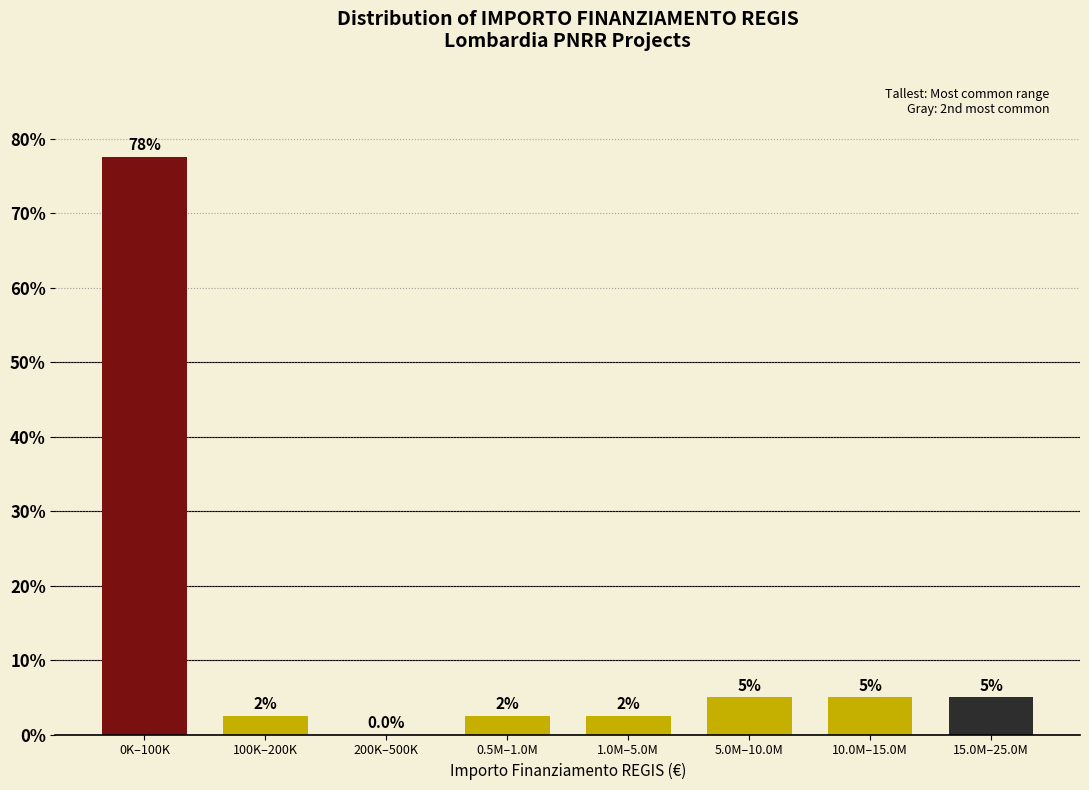

Reading left to right, extract all data points from this chart.

0K–100K=77.5	100K–200K=2.5	200K–500K=0.0	0.5M–1.0M=2.5	1.0M–5.0M=2.5	5.0M–10.0M=5.0	10.0M–15.0M=5.0	15.0M–25.0M=5.0